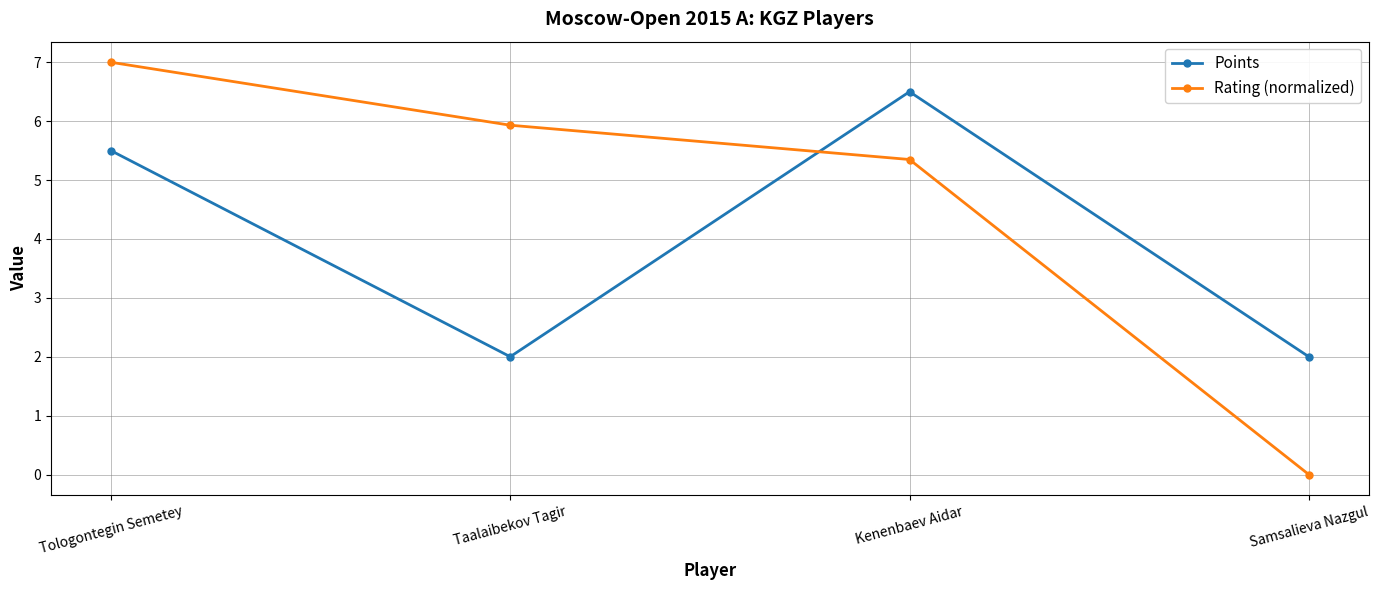

Which series has the largest total across all categories?

Rating (normalized)